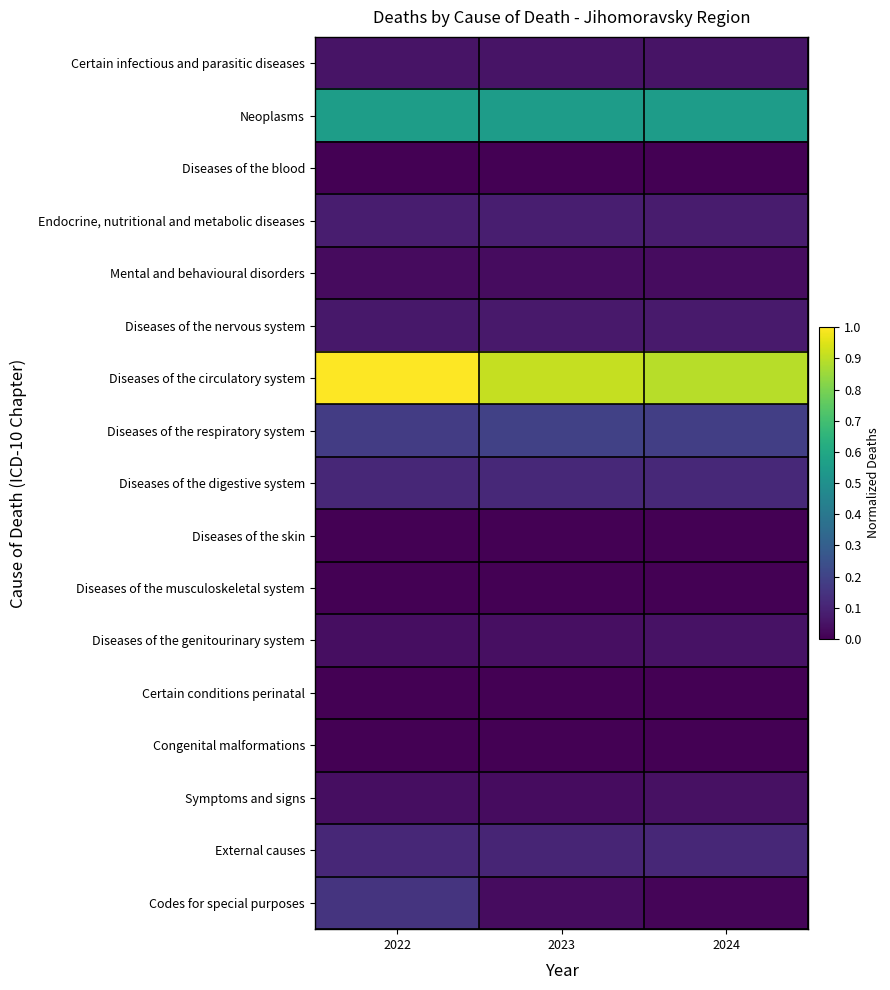

Which series has the largest total across all categories?

Diseases of the circulatory system